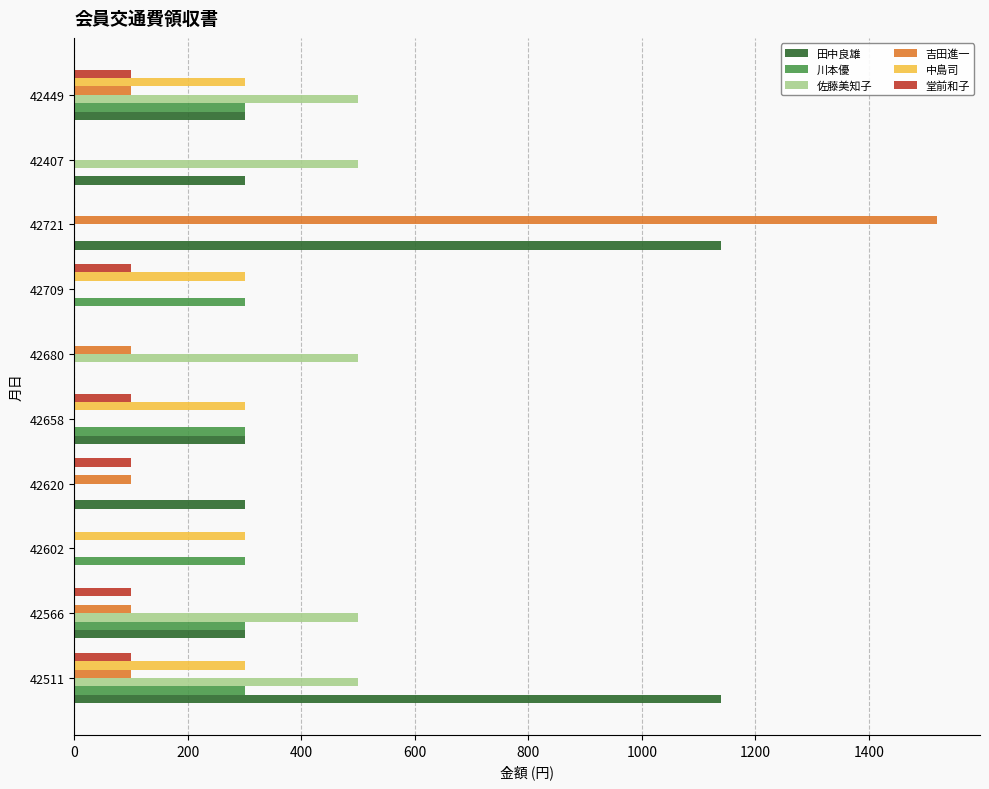

Which series changed the most between 42721 and 42449?

吉田進一